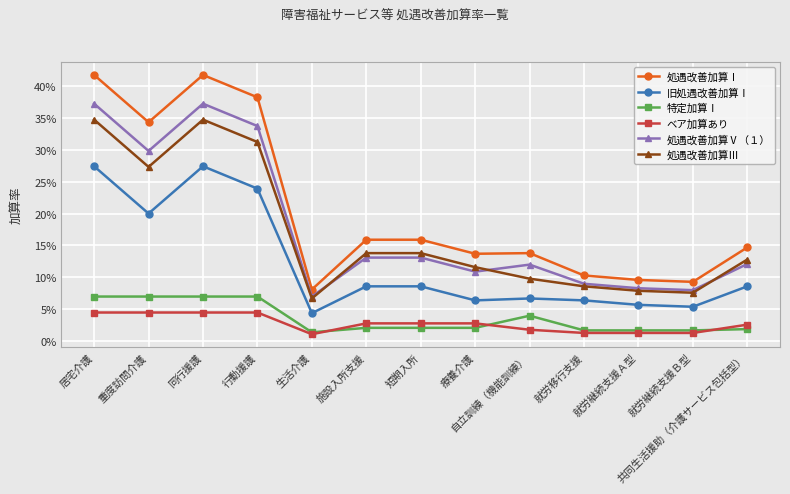

What are all the series names shown in the legend?

処遇改善加算Ⅰ, 旧処遇改善加算Ⅰ, 特定加算Ⅰ, ベア加算あり, 処遇改善加算Ⅴ（１）, 処遇改善加算Ⅲ